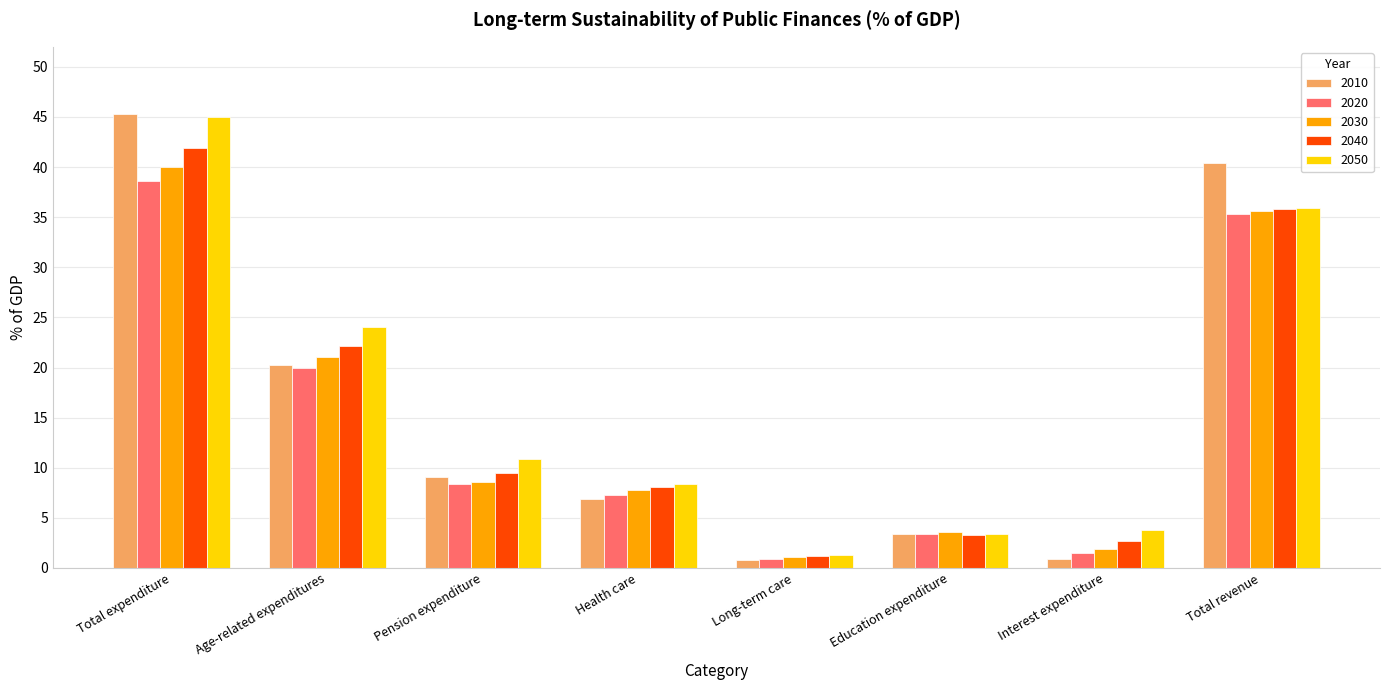

What is the difference between the second highest and minimum values in the 2020 series?

34.4